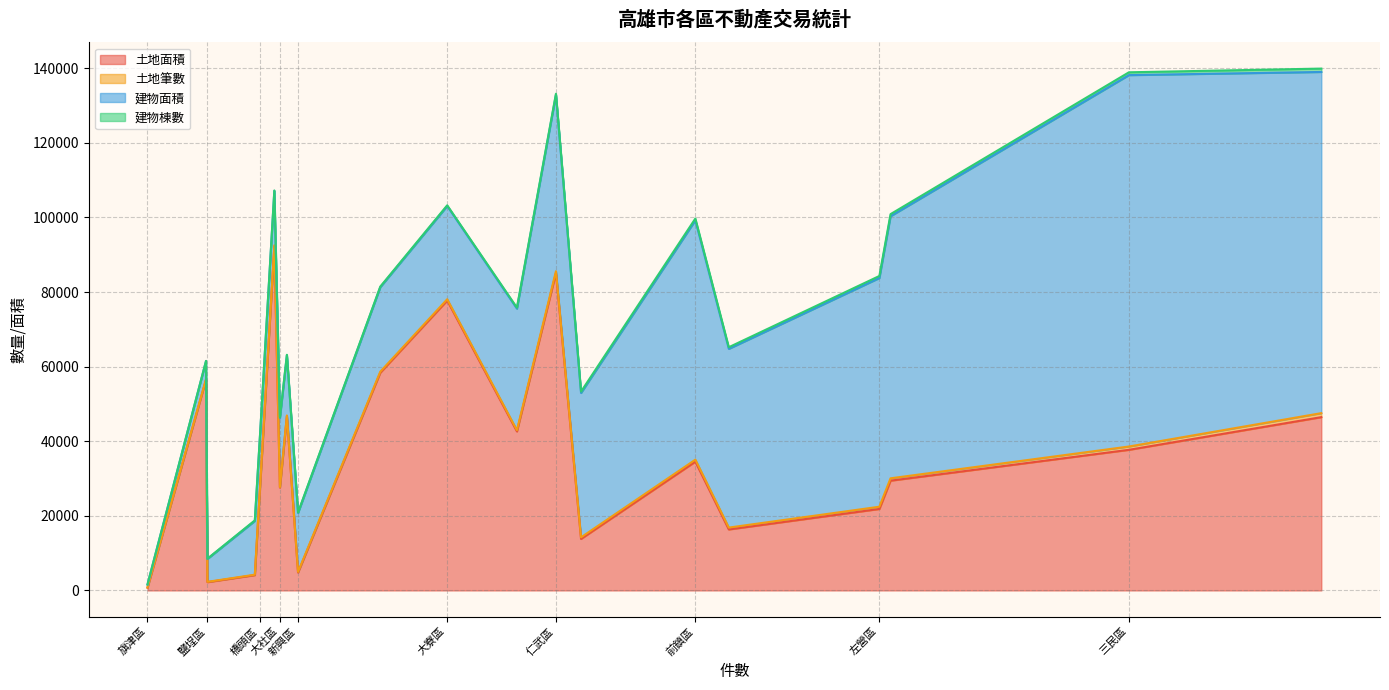

What is the label of the 19th point from the left?

岡山區